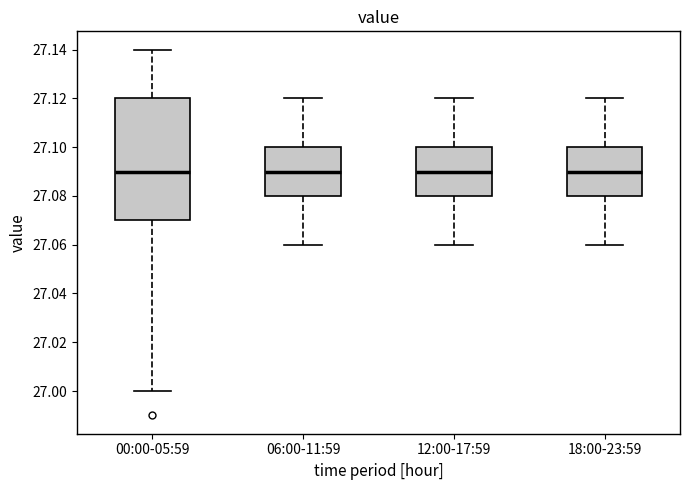

Reading left to right, read every box against the y-axis: the position of its median line, the range the box covers, and the ends of its whiskers. The values are not printed on the chart, so give them approximately, as read against the axis.

00:00-05:59: median 27.09, box 27.07 to 27.12, whiskers 27.00 to 27.14
06:00-11:59: median 27.09, box 27.08 to 27.10, whiskers 27.06 to 27.12
12:00-17:59: median 27.09, box 27.08 to 27.10, whiskers 27.06 to 27.12
18:00-23:59: median 27.09, box 27.08 to 27.10, whiskers 27.06 to 27.12